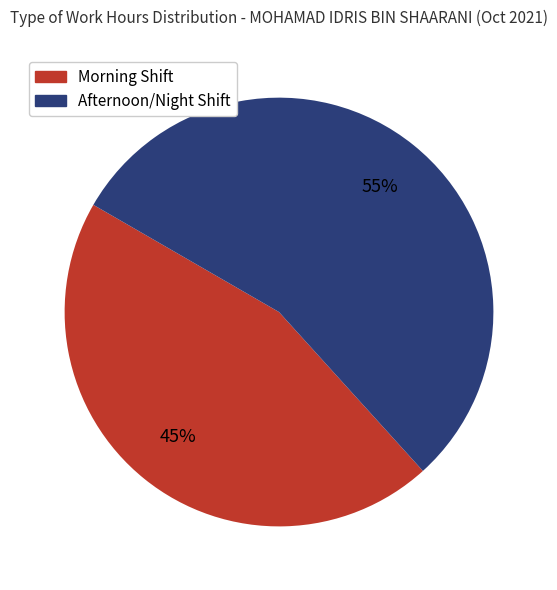

Is there a majority slice in this chart?

Yes